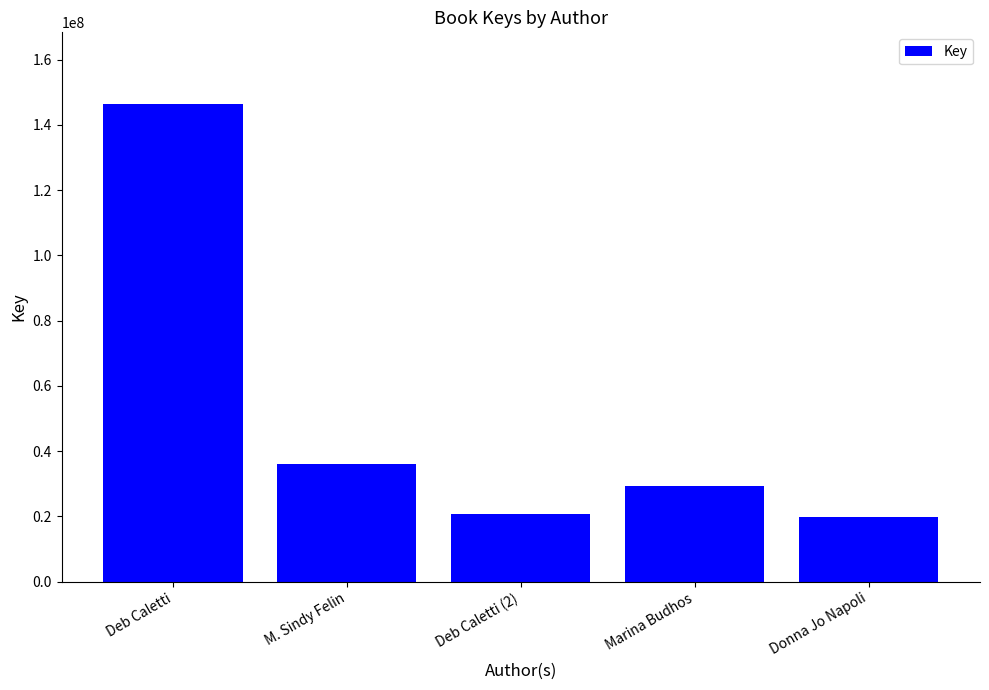

Does the chart contain stacked bars?

No